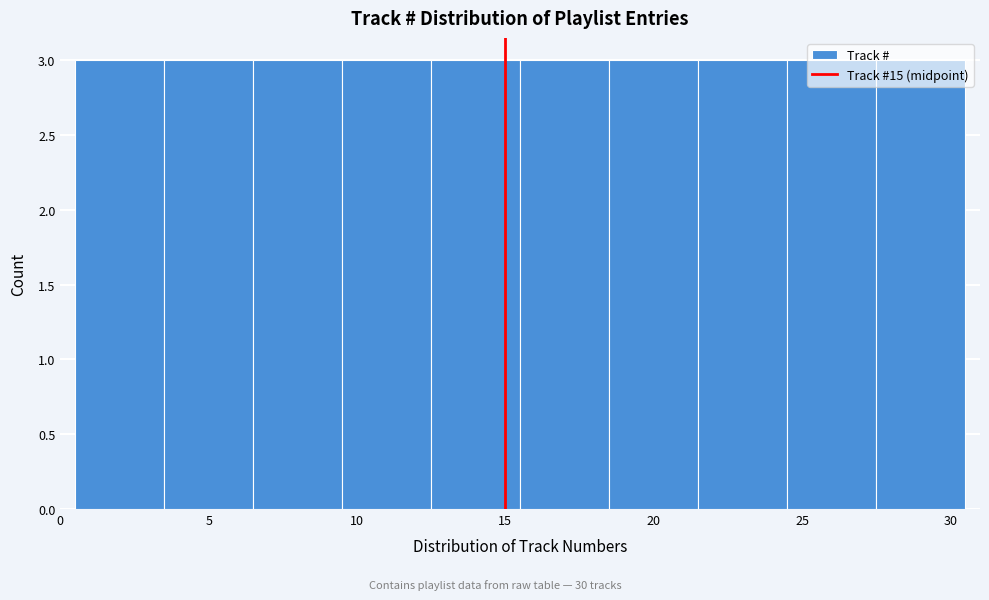

Reading left to right, transcribe this chart: for each bar, give the range it covers on the x-axis and its height. The values are not printed on the chart, so give them approximately, as read against the axis.

0.5 to 3.5: 3
3.5 to 6.5: 3
6.5 to 9.5: 3
9.5 to 12.5: 3
12.5 to 15.5: 3
15.5 to 18.5: 3
18.5 to 21.5: 3
21.5 to 24.5: 3
24.5 to 27.5: 3
27.5 to 30.5: 3